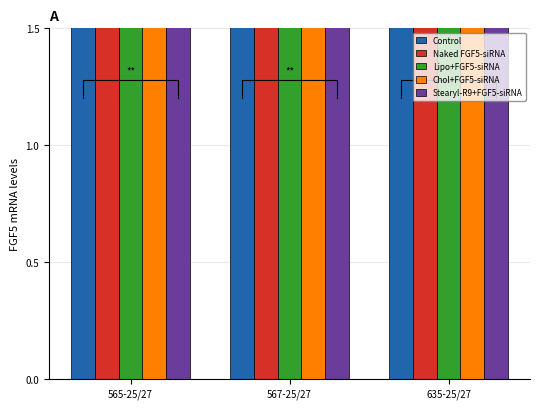

Reading left to right, what are all the values shown in this chart?

Control: 10.4	10.0	10.9
Naked FGF5-siRNA: 10.4	10.0	10.9
Lipo+FGF5-siRNA: 9.9	9.5	10.4
Chol+FGF5-siRNA: 9.3	8.9	9.7
Stearyl-R9+FGF5-siRNA: 7.1	6.8	7.5